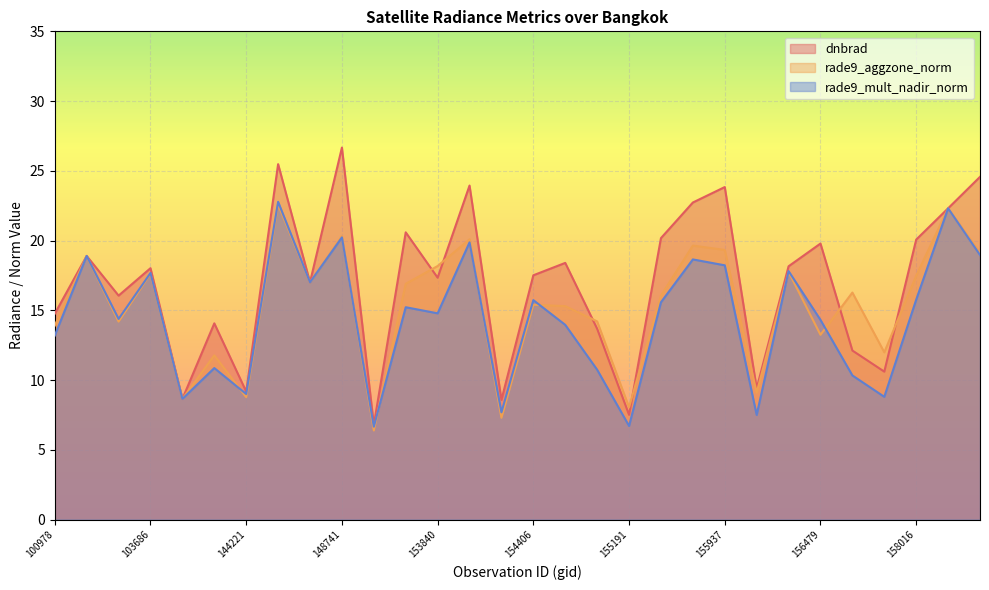

What is the average value of the rade9_aggzone_norm series?

15.3